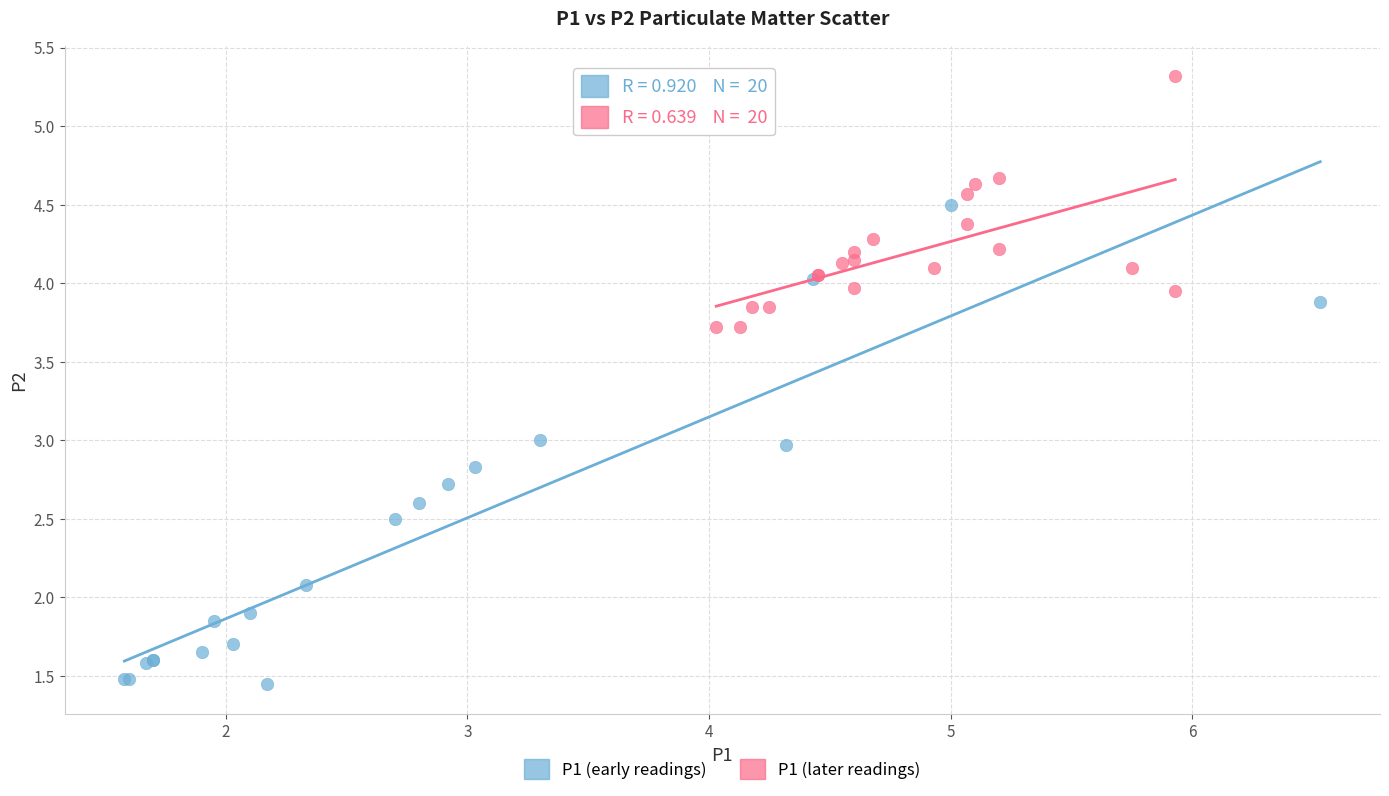

Which series has the largest Y range (max minus min)?

P1 (early readings)